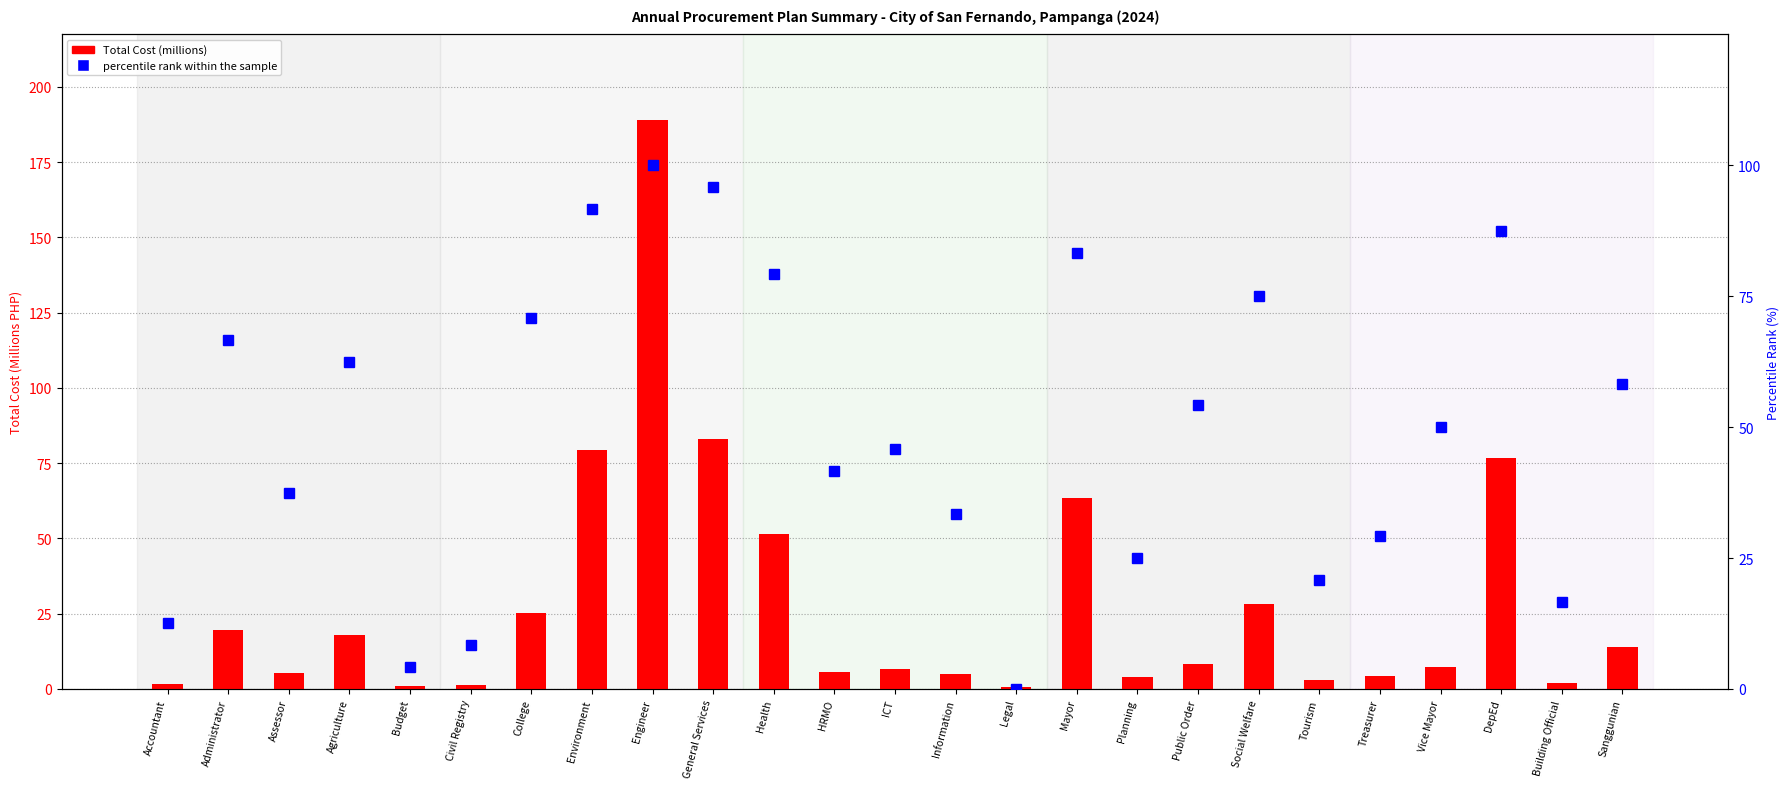

Rank the series by their average value, from lowest to highest.

Total Cost (millions), percentile rank within the sample